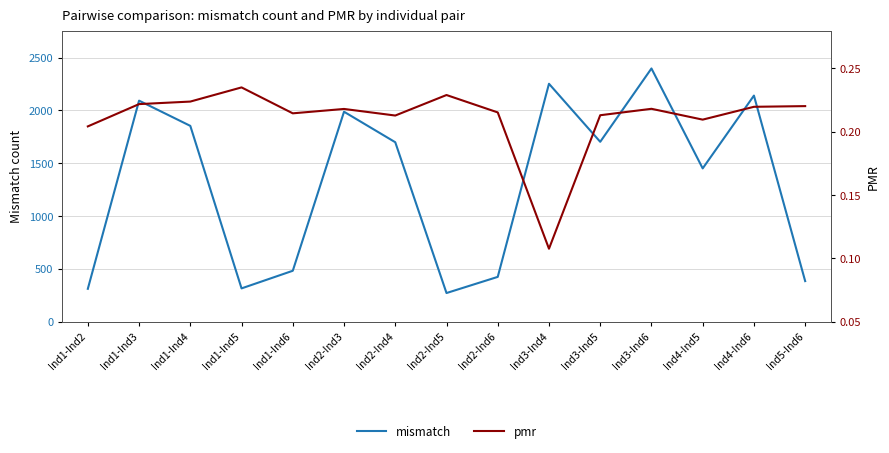

Which series changed the most between Ind1-Ind4 and Ind4-Ind5?

mismatch